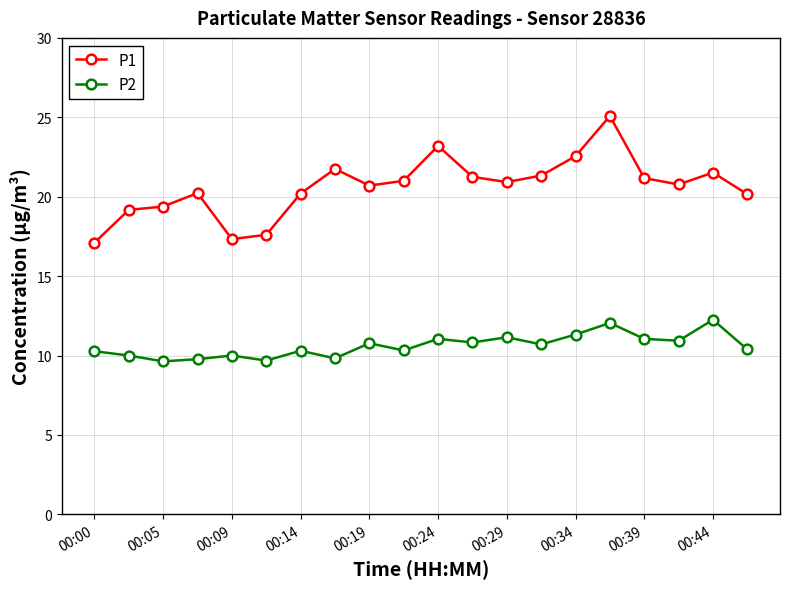

True or false: P2 and P1 cross at least once.

False